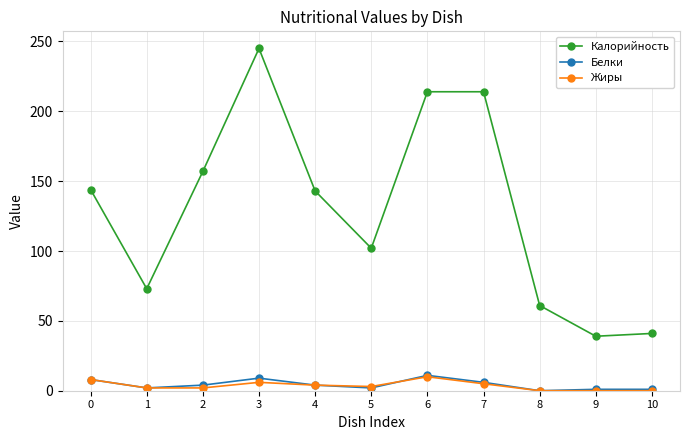

Which series changed the most between 0 and 5?

Калорийность